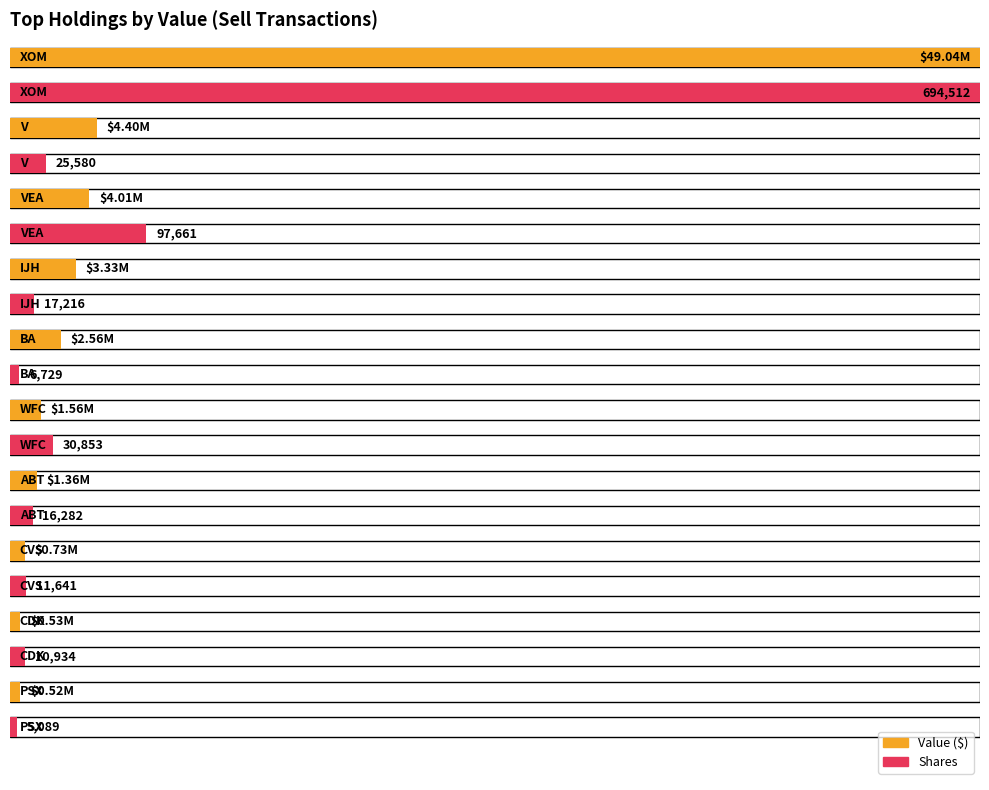

What is the difference between the highest and lowest values at BA?

2553271